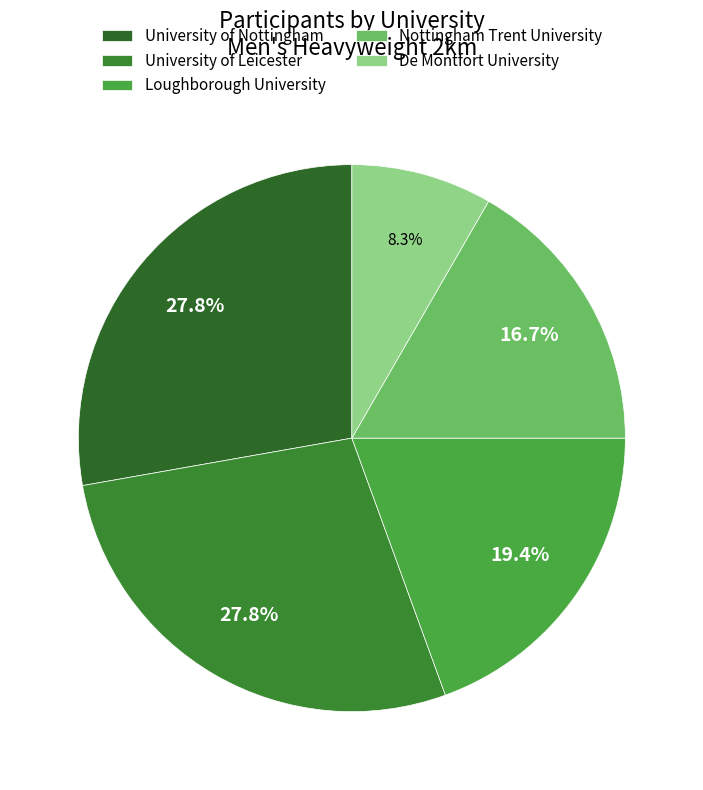

What is the ratio of the value at De Montfort University to the value at University of Leicester?

0.3